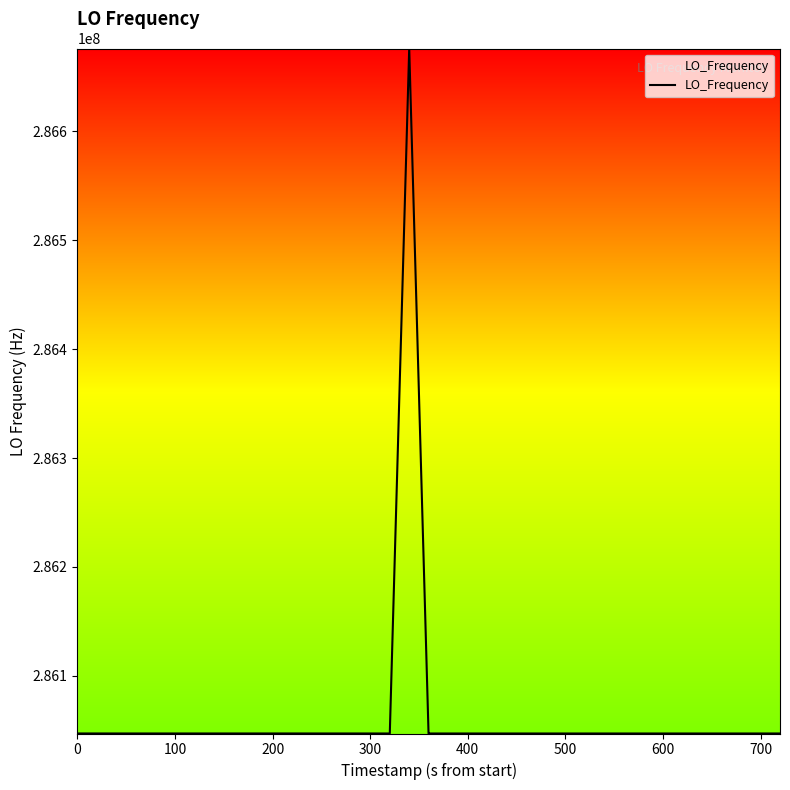

What is the smallest value displayed?

286046983.7